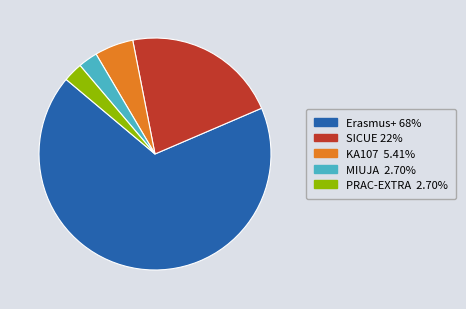

Approximately how many times larger is the value at PRAC-EXTRA compared to MIUJA?

1.0